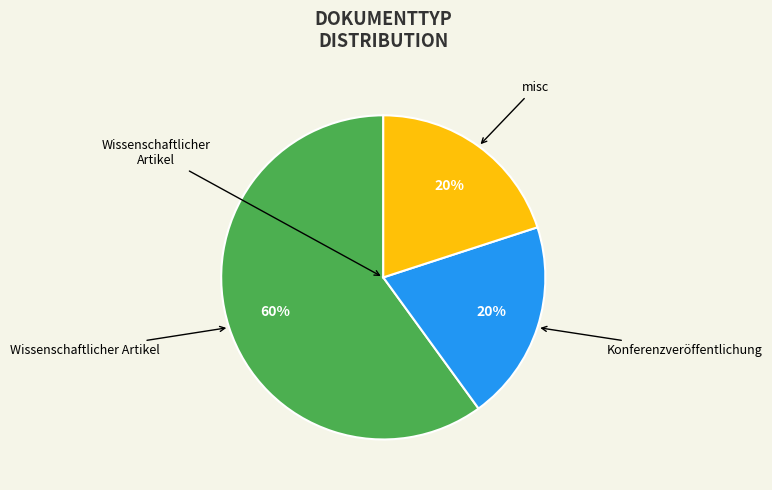

Does any single category account for the majority?

Yes